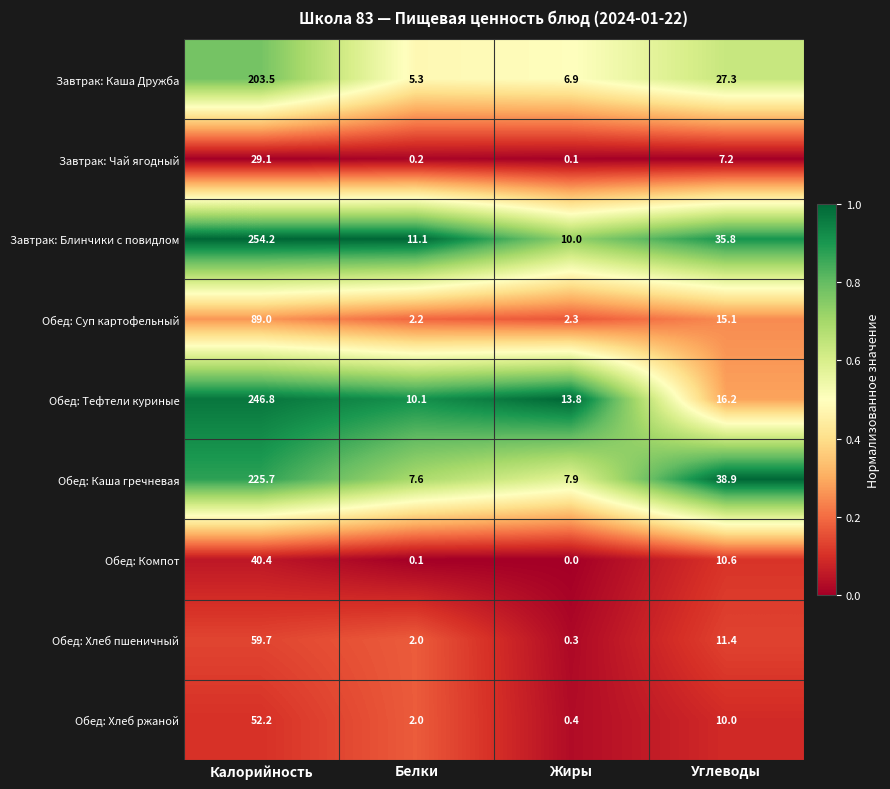

Is the value of Обед: Тефтели куриные at Калорийность greater than the value of Завтрак: Блинчики с повидлом at Жиры?

Yes